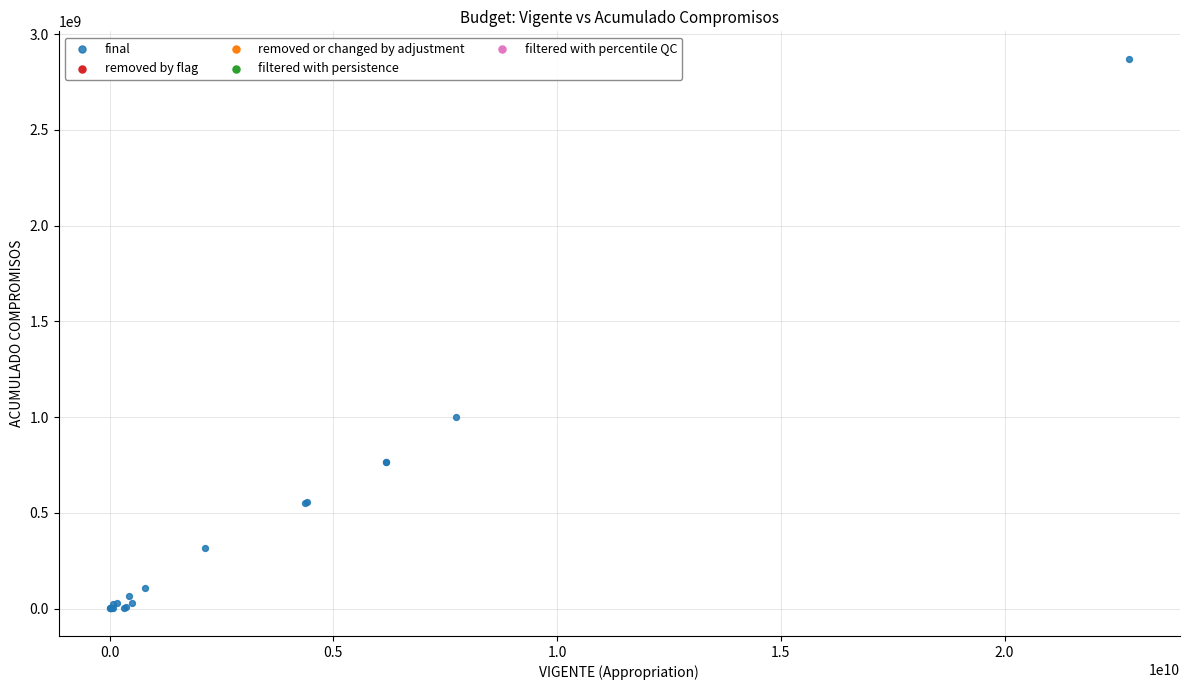

What Y value in the scatter plot is closest to 1435461511?

998814100